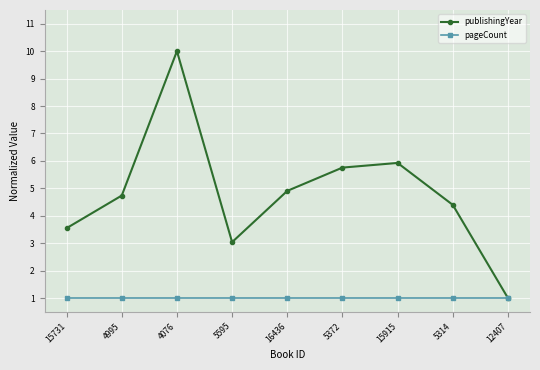

Reading left to right, list all the values displayed in this chart.

publishingYear: 3.5	4.7	10.0	3.0	4.9	5.8	5.9	4.4	1.0
pageCount: 1.0	1.0	1.0	1.0	1.0	1.0	1.0	1.0	1.0